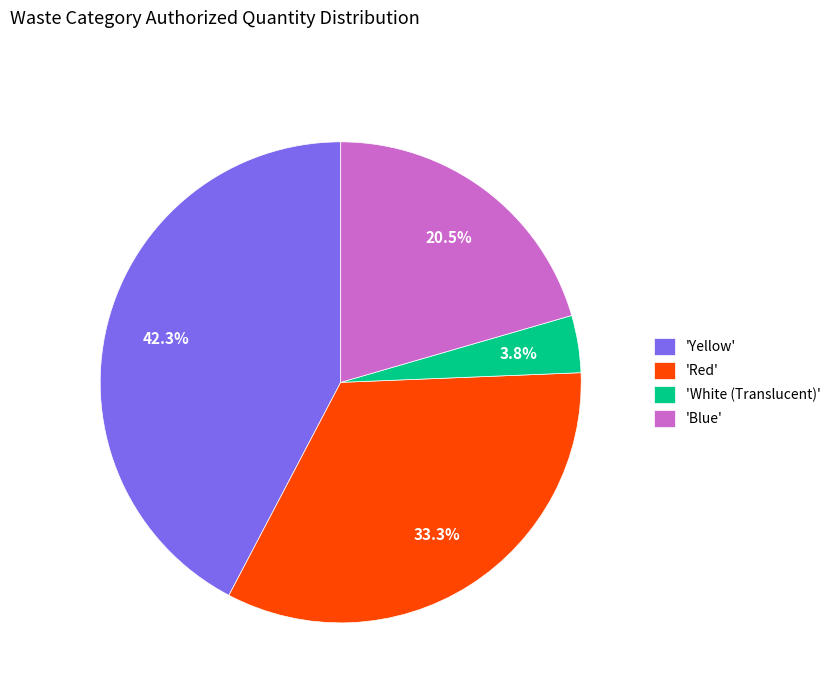

Combined, do 'Yellow' and 'White (Translucent)' account for over 50%?

No